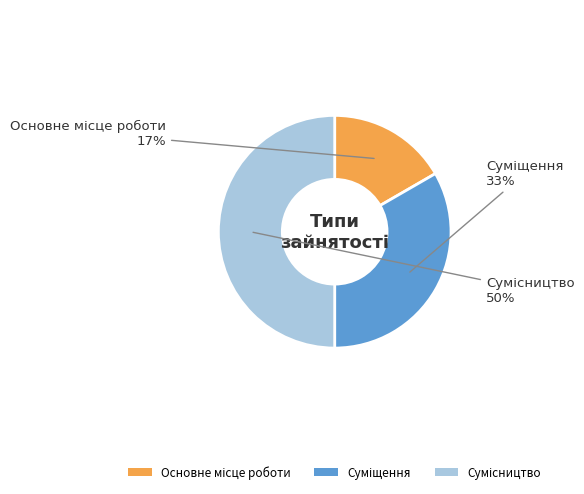

How many segments does this pie chart have?

3